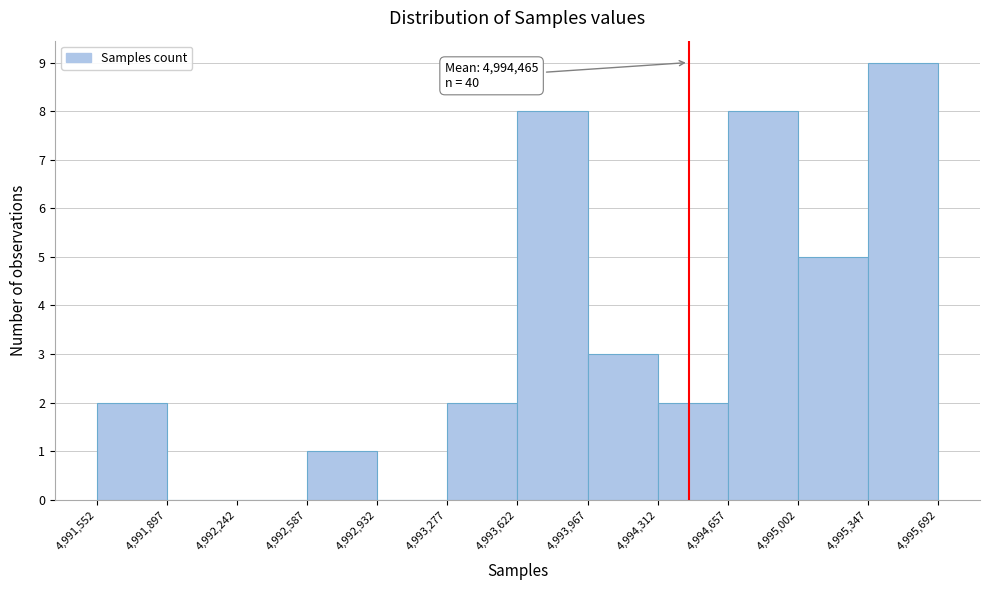

Over which range of the x-axis is the bar tallest?

4,995,347 to 4,995,692